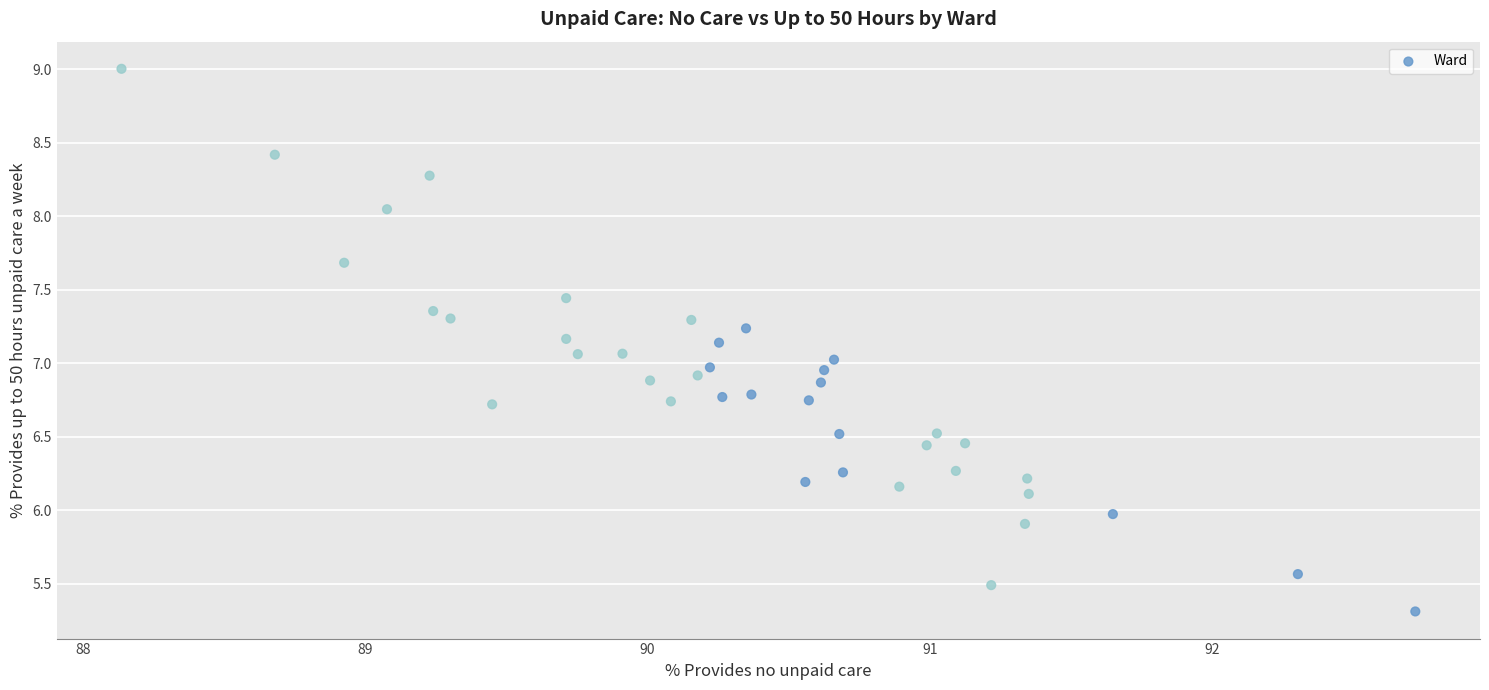

What is the range of Y values (max minus min)?

3.7